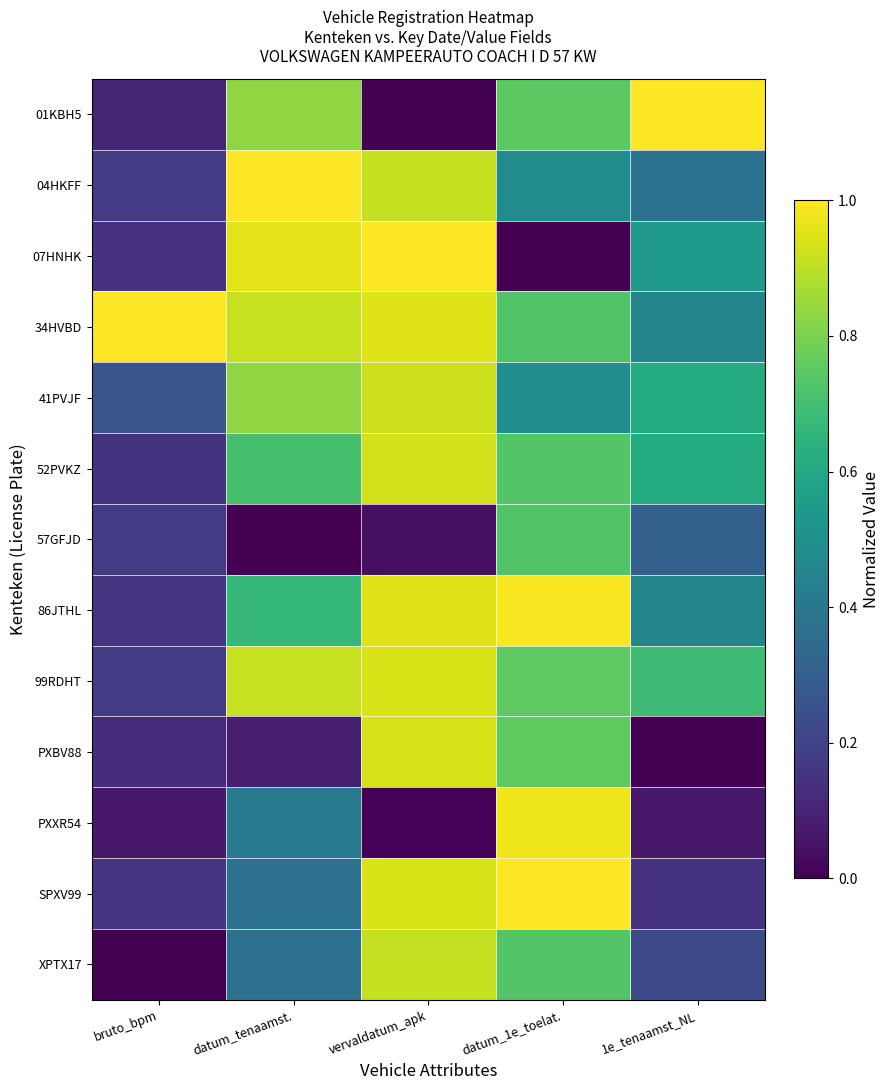

Which has a higher value, vervaldatum_apk or datum_1e_toelat.?

datum_1e_toelat.